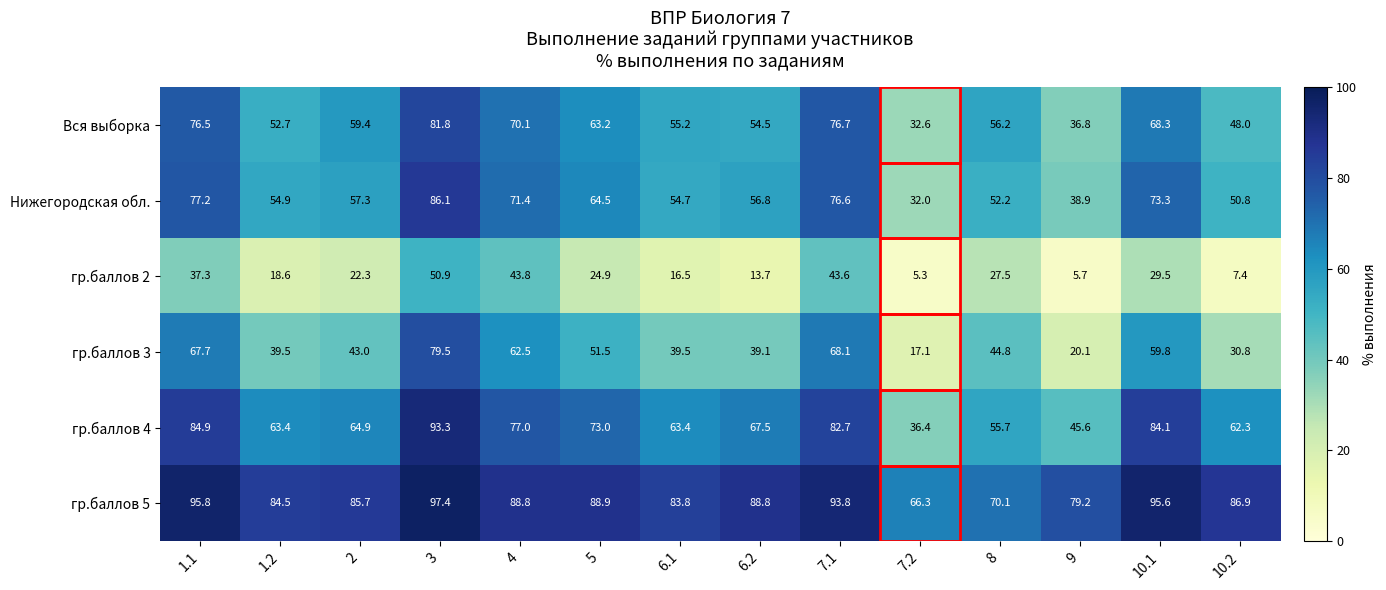

True or false: гр.баллов 4 has a value of 117.8 at 7.1.

False